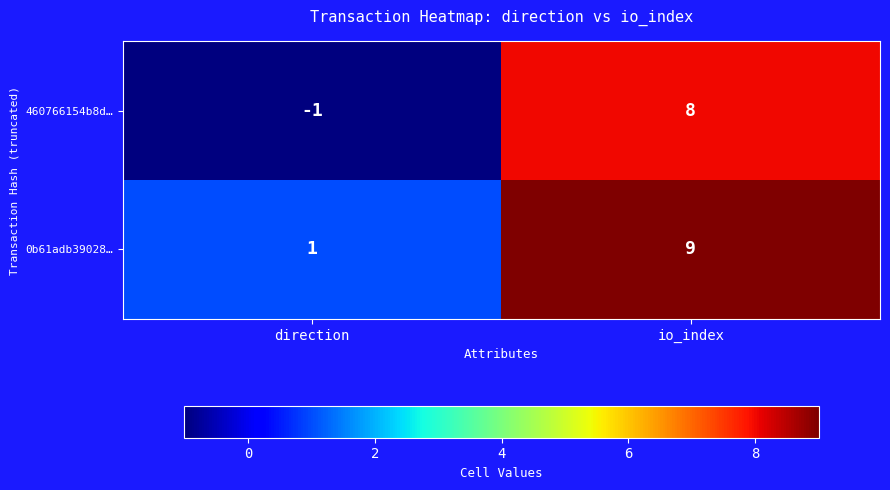

Count the number of data series in this chart.

2